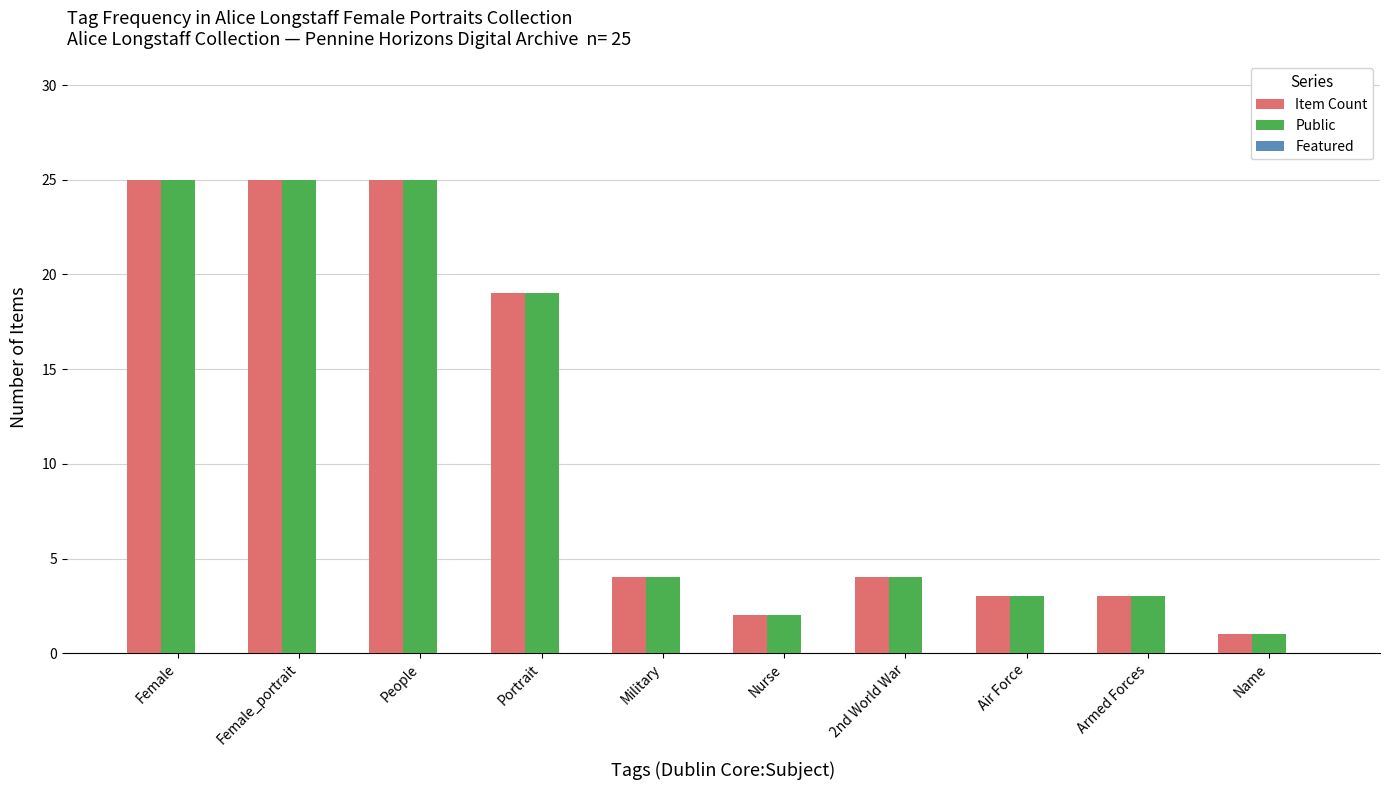

Is the value of Item Count at 2nd World War greater than the value of Public at People?

No